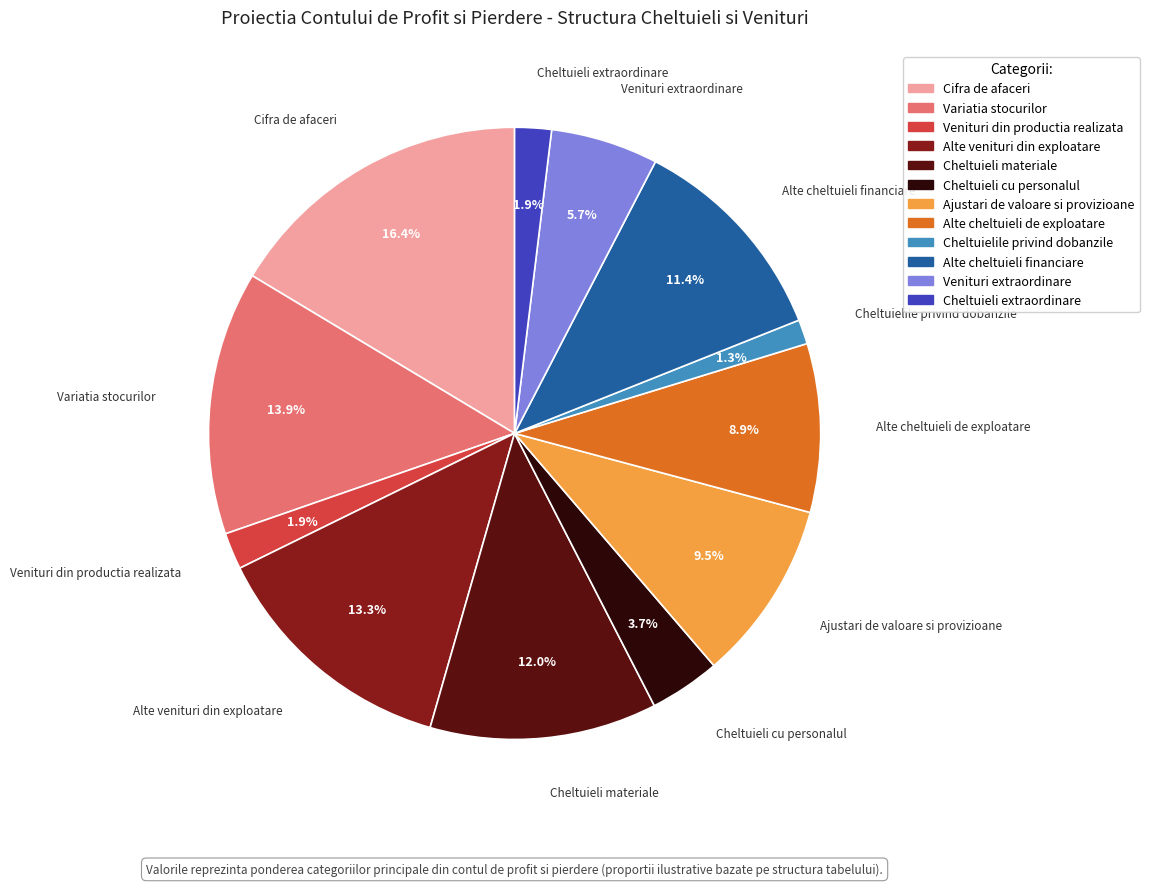

To the nearest percent, what is the average slice percentage?

8%